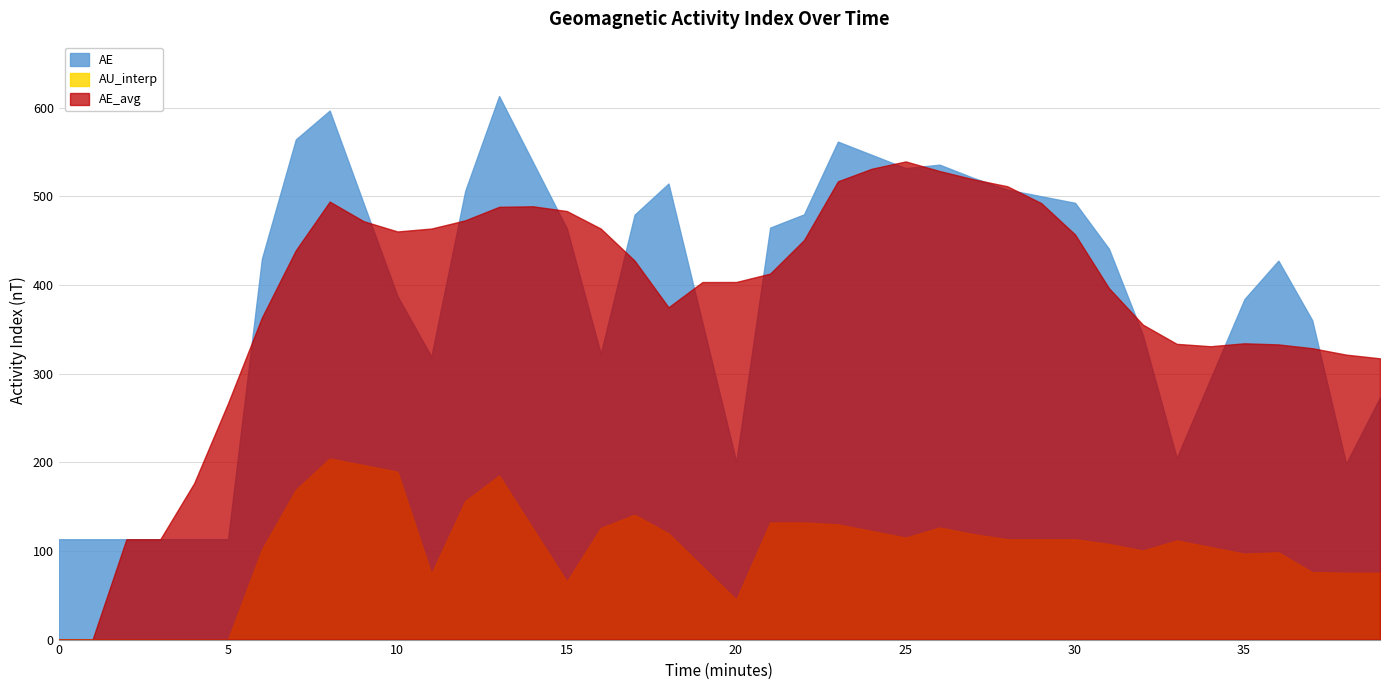

What is the value of the time point at the 17th from the left?

16.0